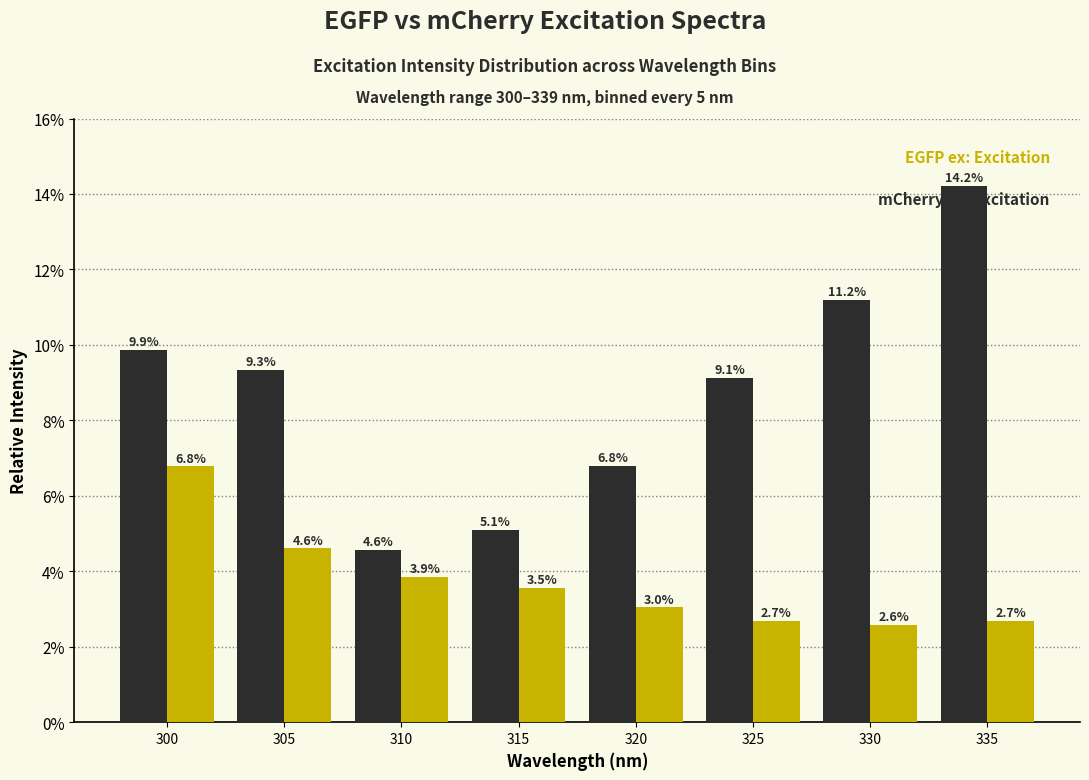

Reading left to right, transcribe all the data shown in this chart.

mCherry ex: 300=9.9	305=9.3	310=4.6	315=5.1	320=6.8	325=9.1	330=11.2	335=14.2
EGFP ex: 300=6.8	305=4.6	310=3.9	315=3.5	320=3.0	325=2.7	330=2.6	335=2.7